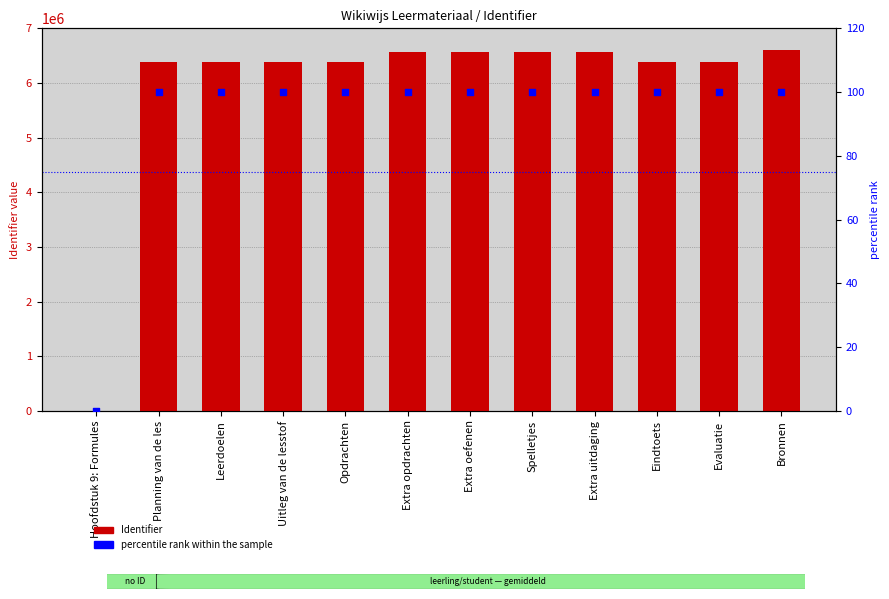

Which series has the largest total across all categories?

Identifier